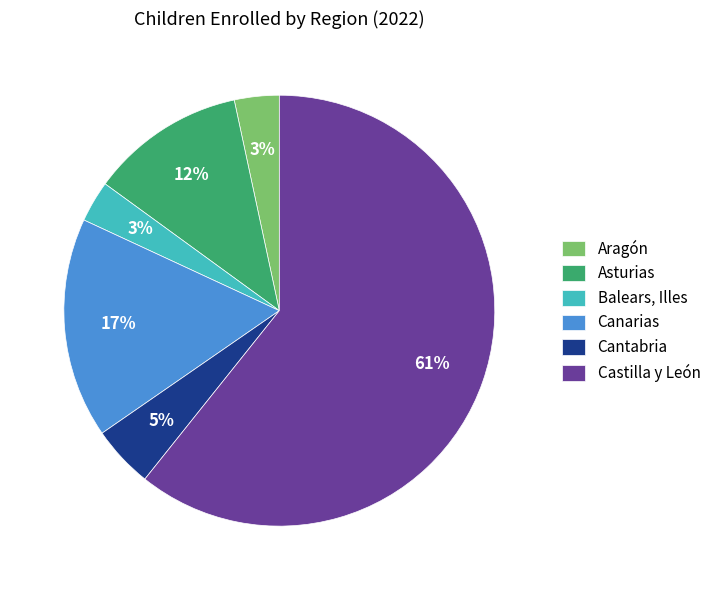

Is there any slice that represents more than half of the pie?

Yes